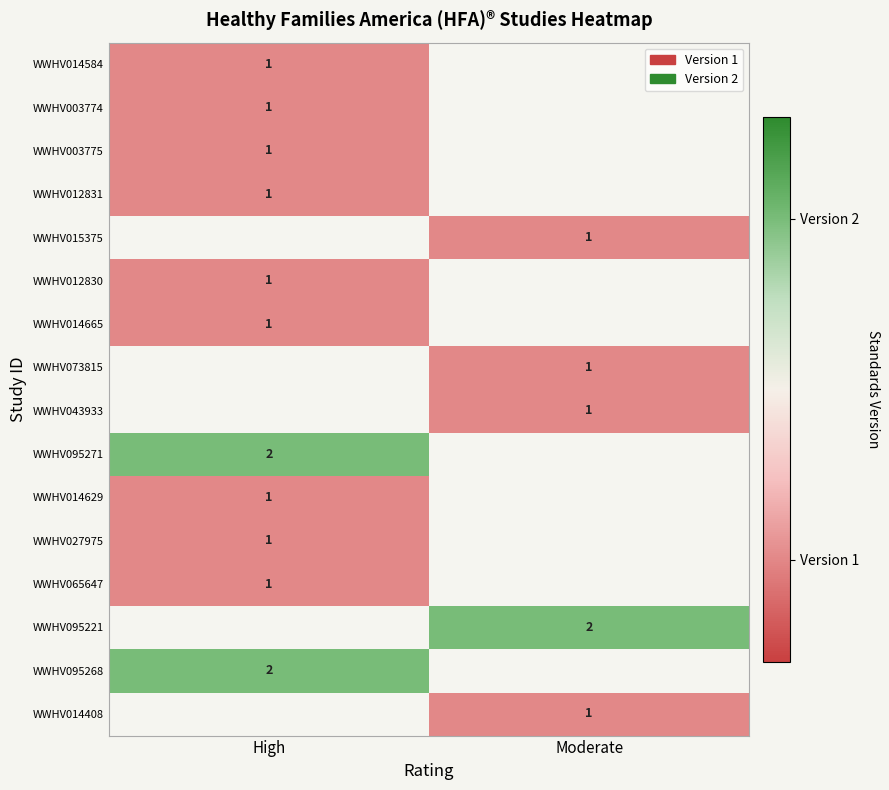

At which label does WWHV012831 reach its minimum?

High